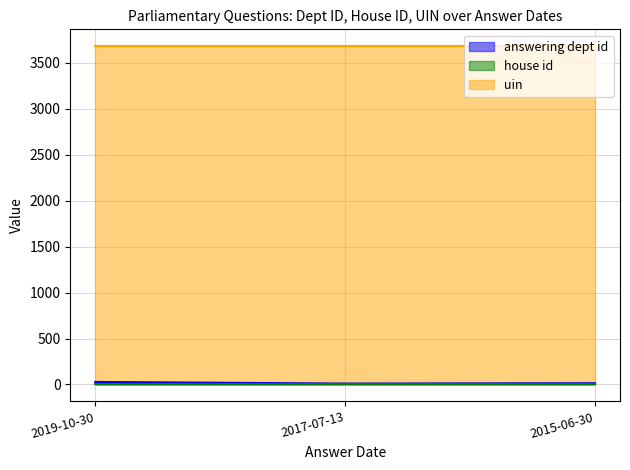

Rank the series by their maximum value, from highest to lowest.

uin, answering dept id, house id